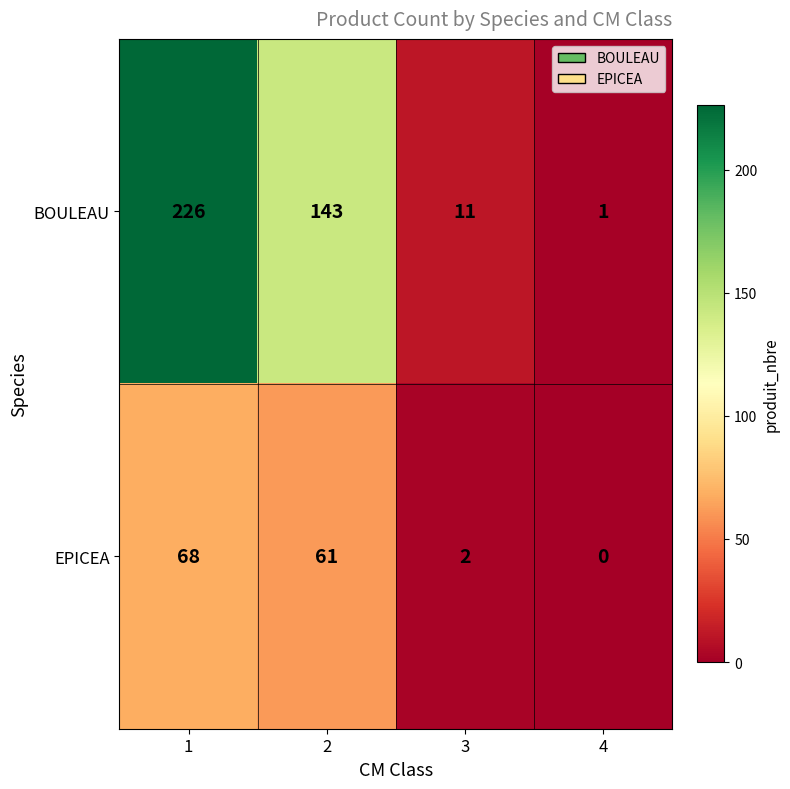

Rank the series at 4 from highest to lowest value.

BOULEAU, EPICEA